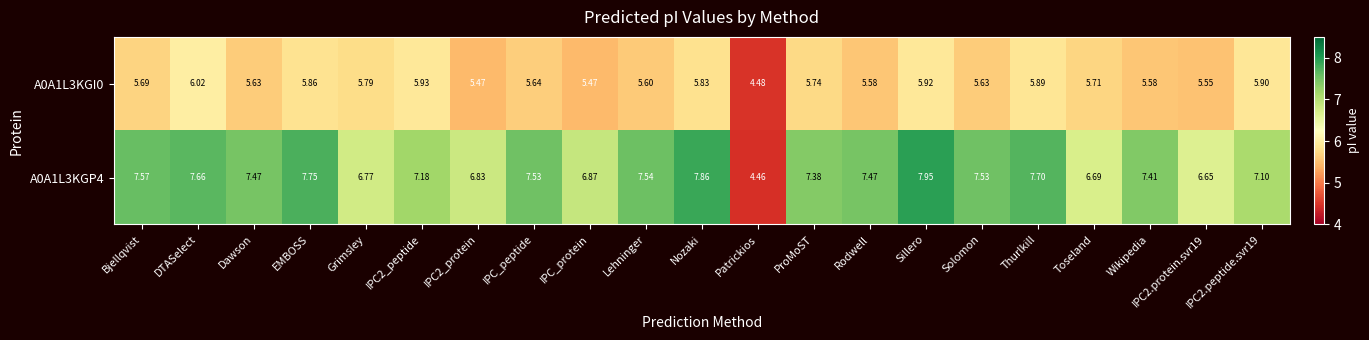

What is the difference between the highest and lowest values at Wikipedia?

1.8